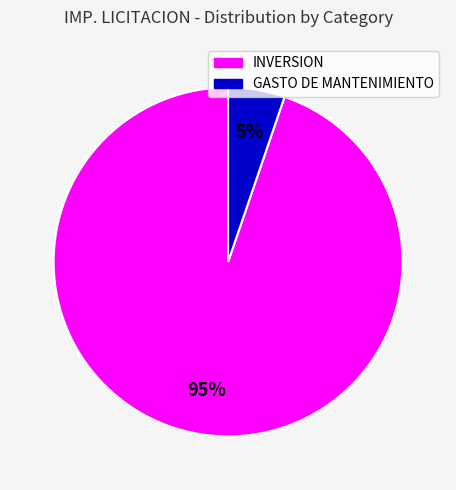

To the nearest percent, what is the average slice percentage?

50%